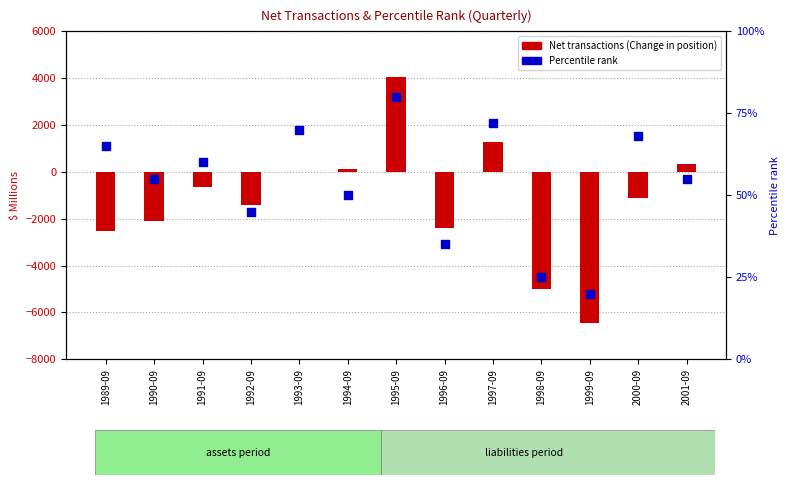

Which series has the widest spread of Y values?

Net transactions (Change in position)